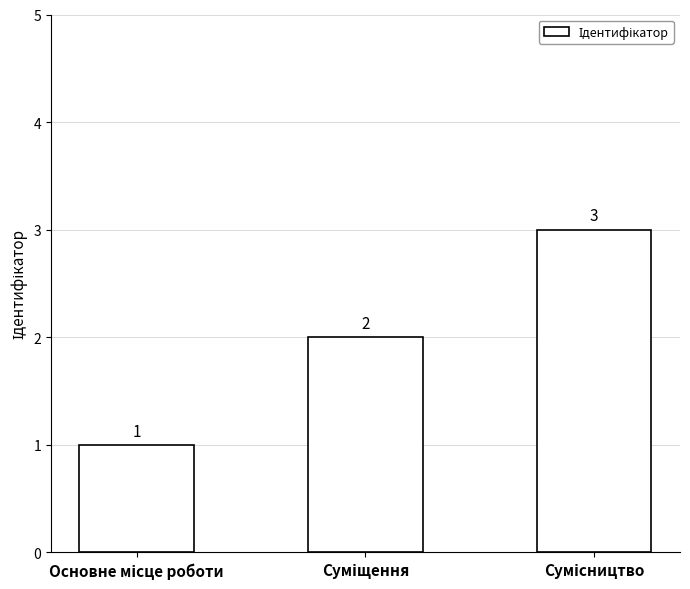

What is the value of the 3rd bar from the left?

3